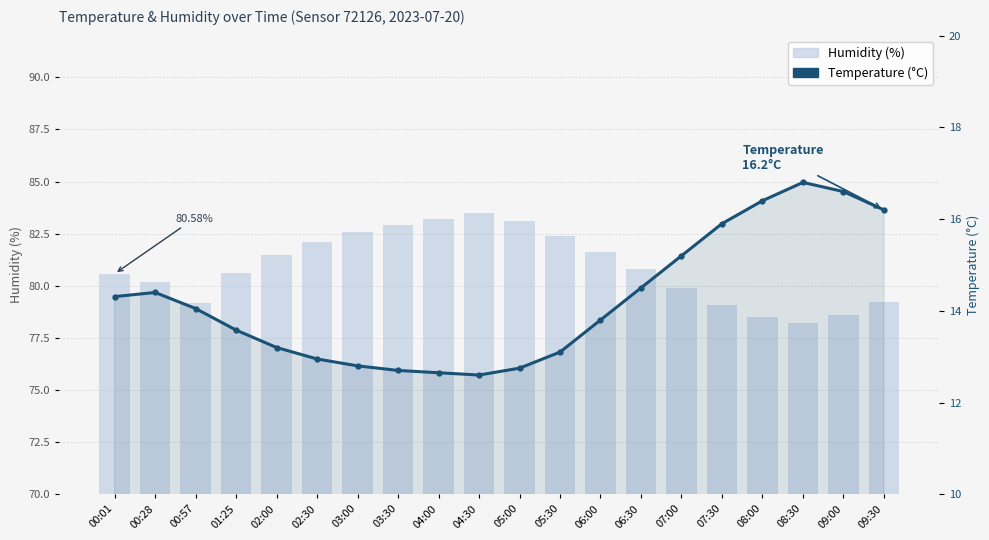

Which label corresponds to the smallest value in the chart?

04:30